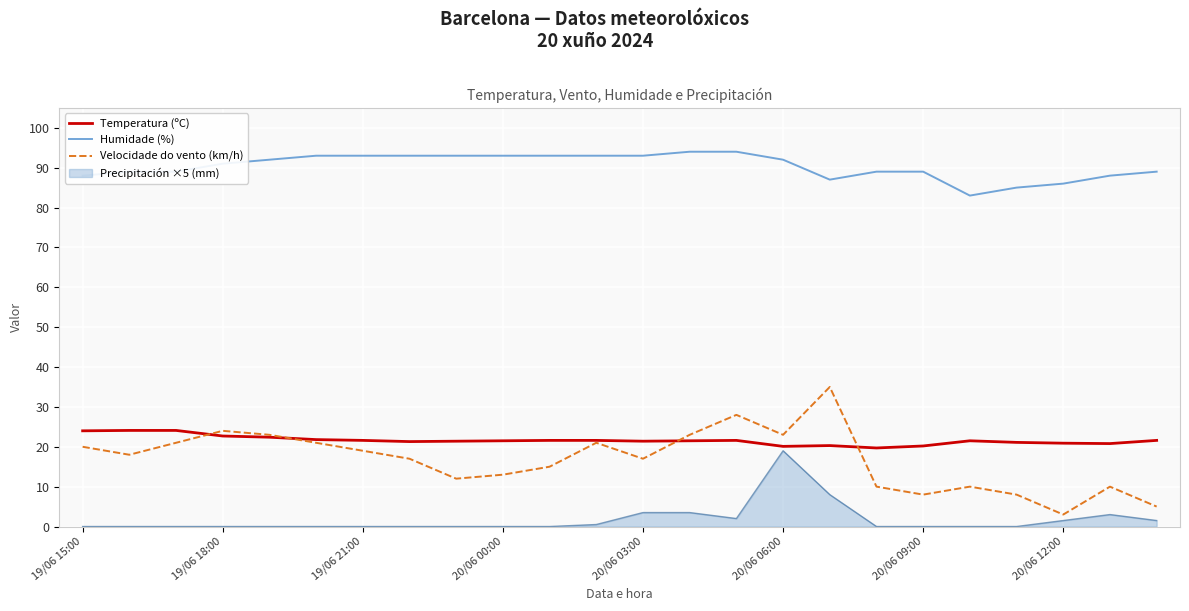

What is the maximum value for Precipitación ×5 (mm)?

19.0